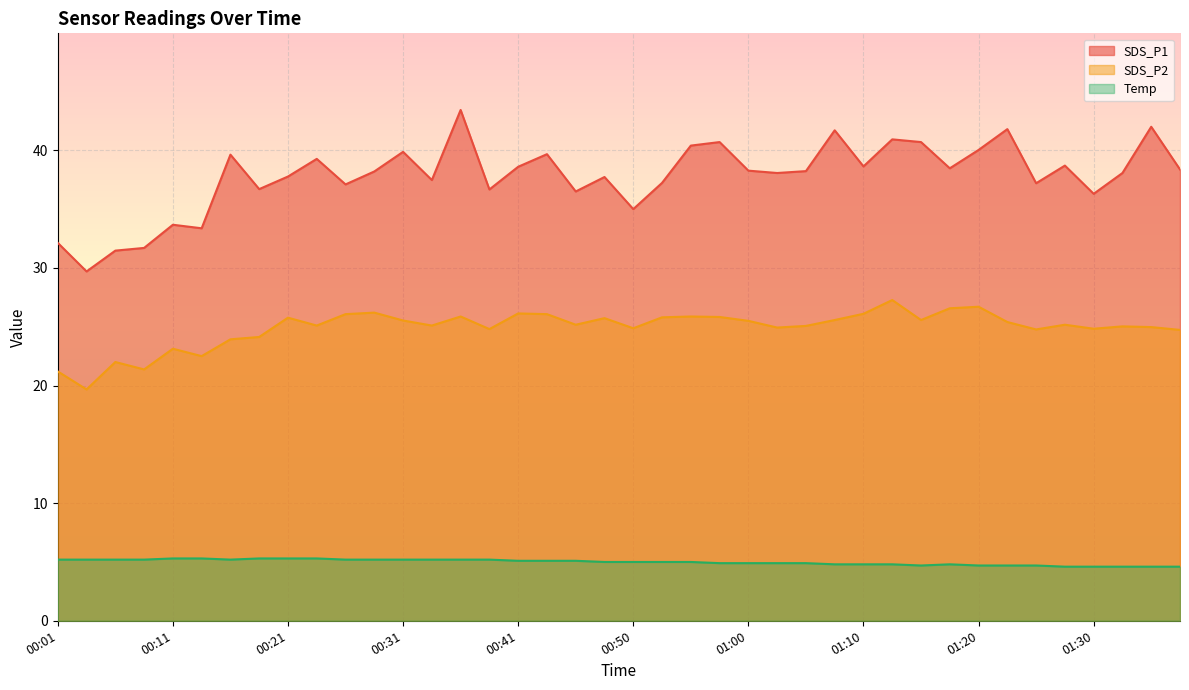

What is the label of the 1st point from the left?

00:01